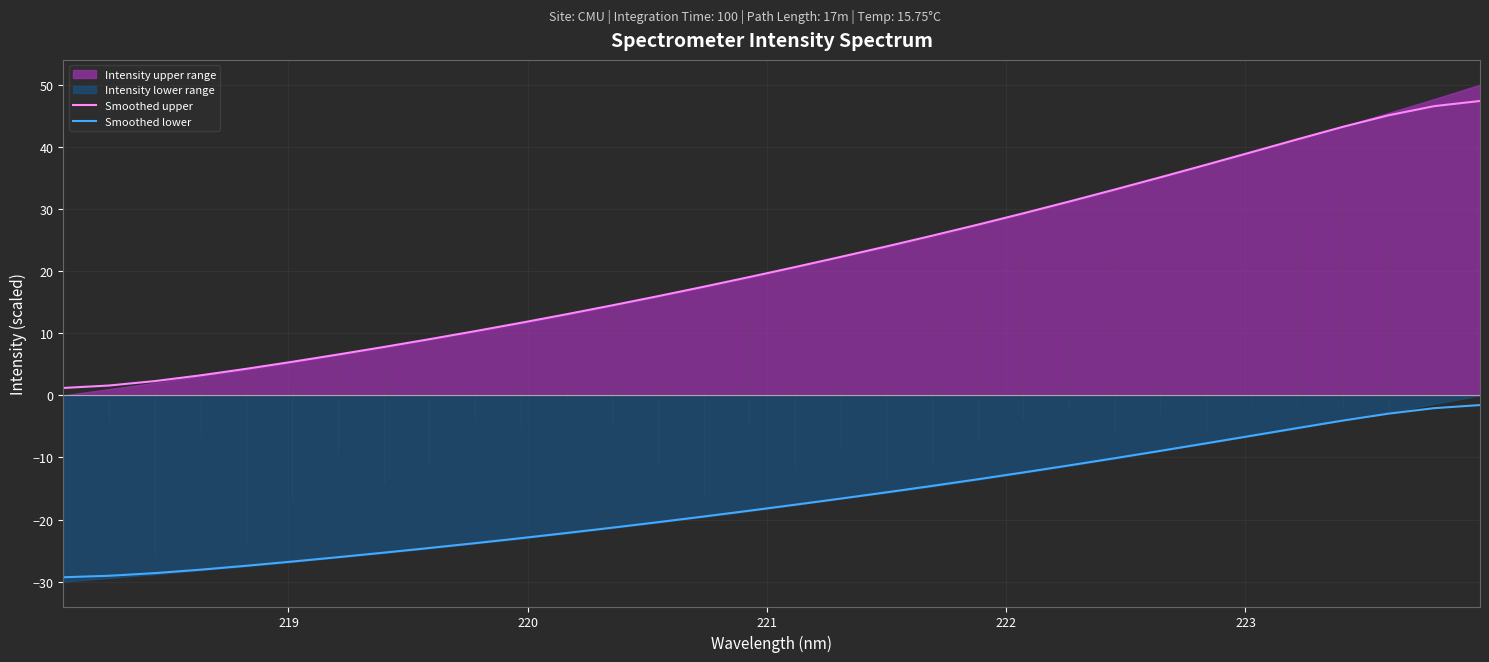

How many lines are shown in the chart?

2